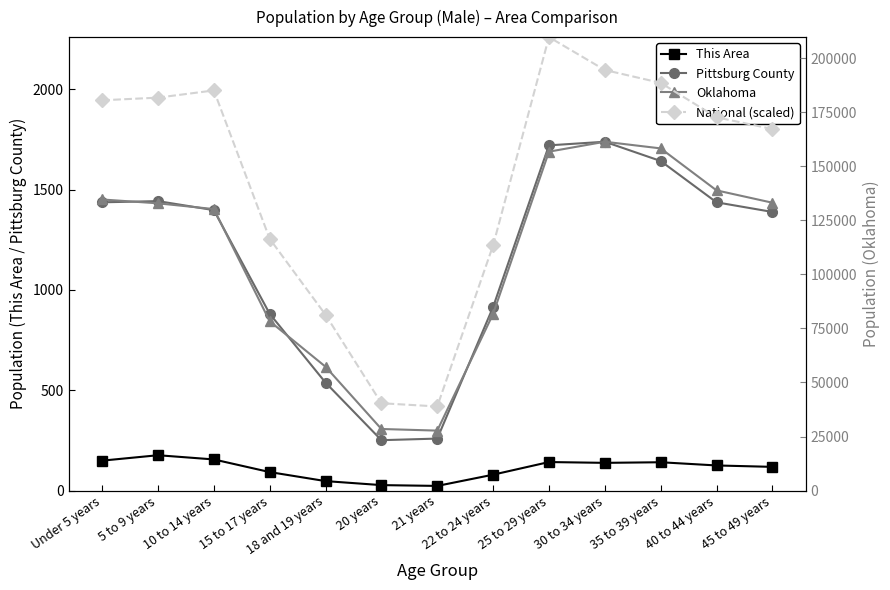

How many lines are shown in the chart?

4